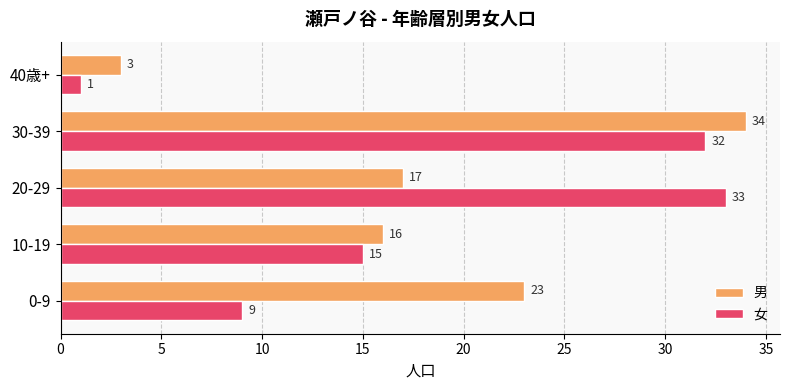

Which series changed the most between 20-29 and 40歳+?

女